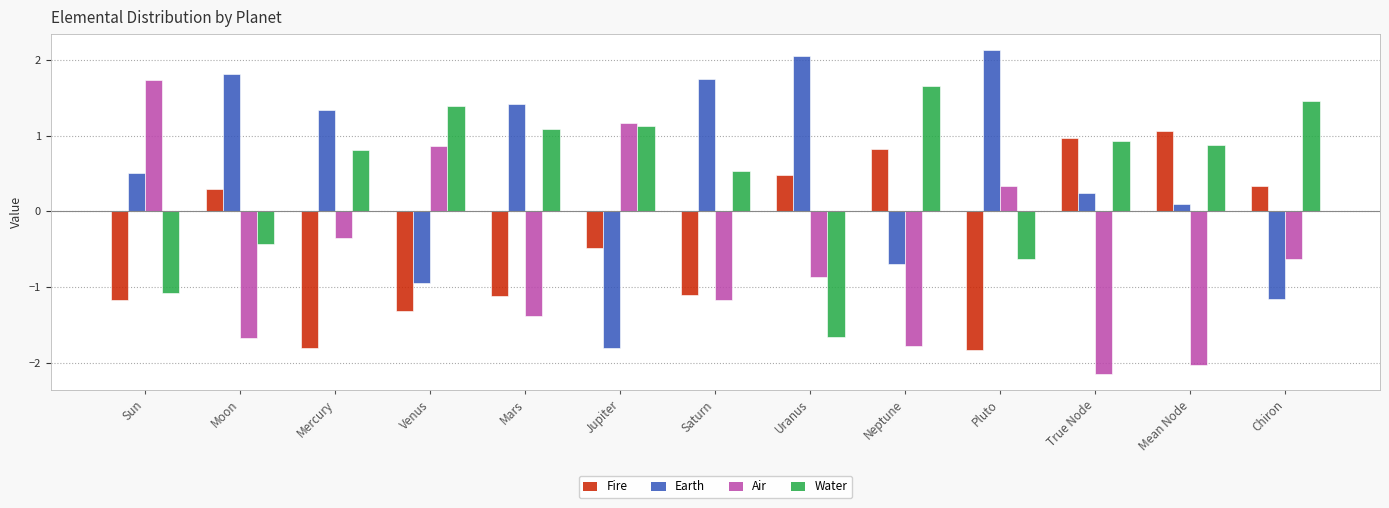

Which label corresponds to the largest value in the chart?

Pluto